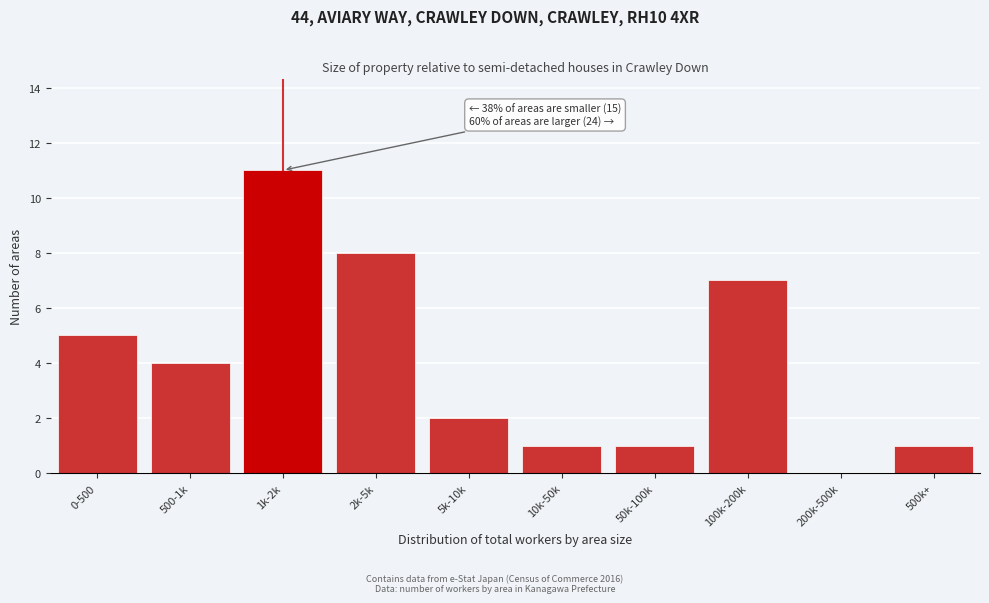

Reading left to right, what are all the values shown in this chart?

0-500=5	500-1k=4	1k-2k=11	2k-5k=8	5k-10k=2	10k-50k=1	50k-100k=1	100k-200k=7	200k-500k=0	500k+=1